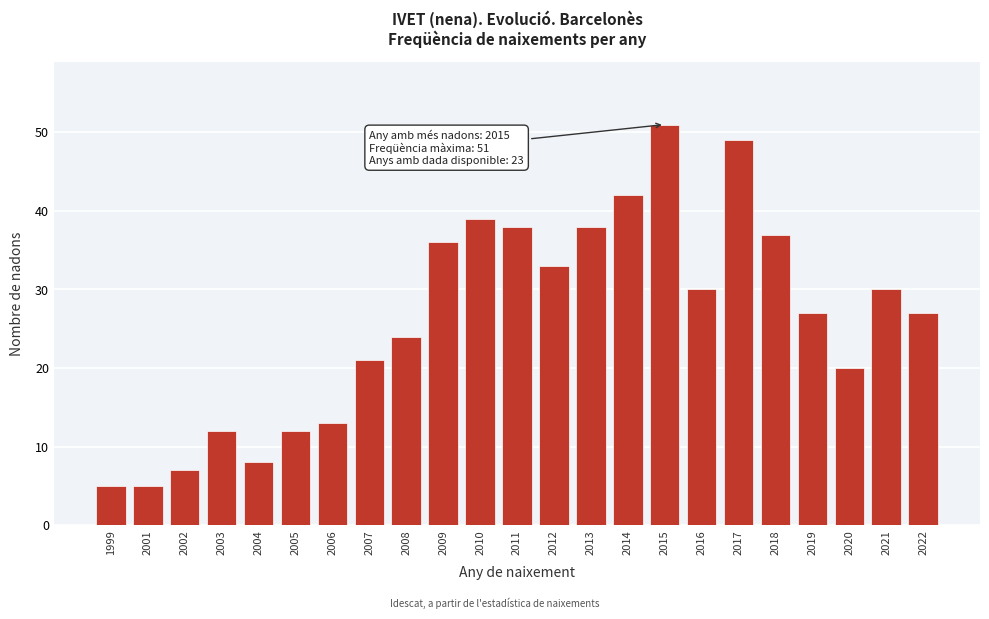

Reading left to right, list all the values displayed in this chart.

1999=5	2001=5	2002=7	2003=12	2004=8	2005=12	2006=13	2007=21	2008=24	2009=36	2010=39	2011=38	2012=33	2013=38	2014=42	2015=51	2016=30	2017=49	2018=37	2019=27	2020=20	2021=30	2022=27